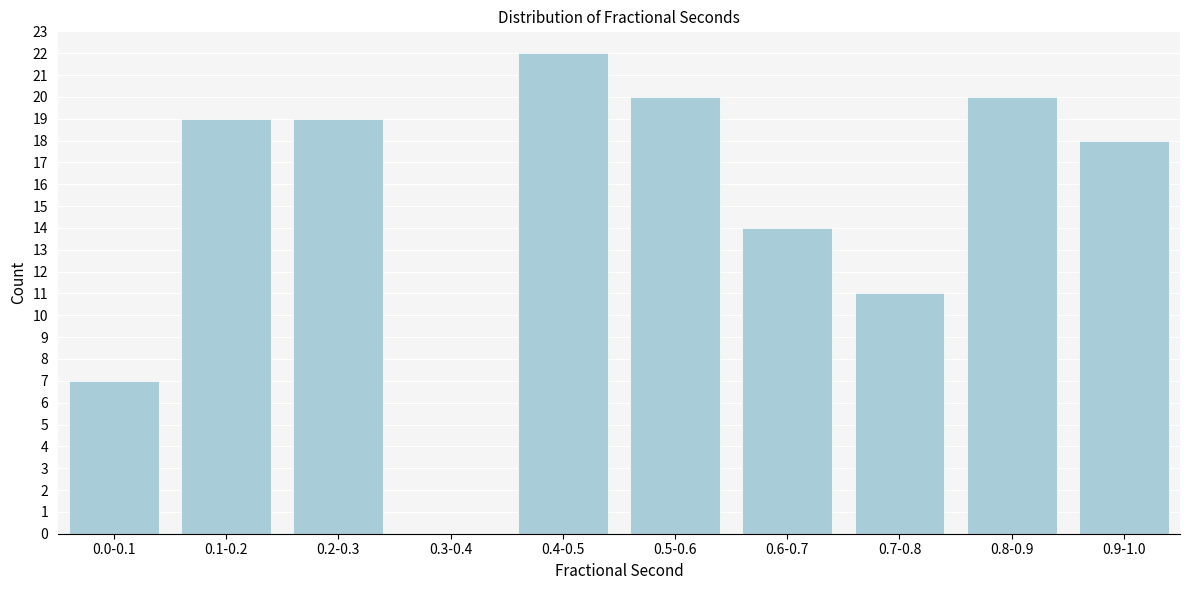

Reading left to right, extract all data points from this chart.

0.0-0.1=7	0.1-0.2=19	0.2-0.3=19	0.3-0.4=0	0.4-0.5=22	0.5-0.6=20	0.6-0.7=14	0.7-0.8=11	0.8-0.9=20	0.9-1.0=18